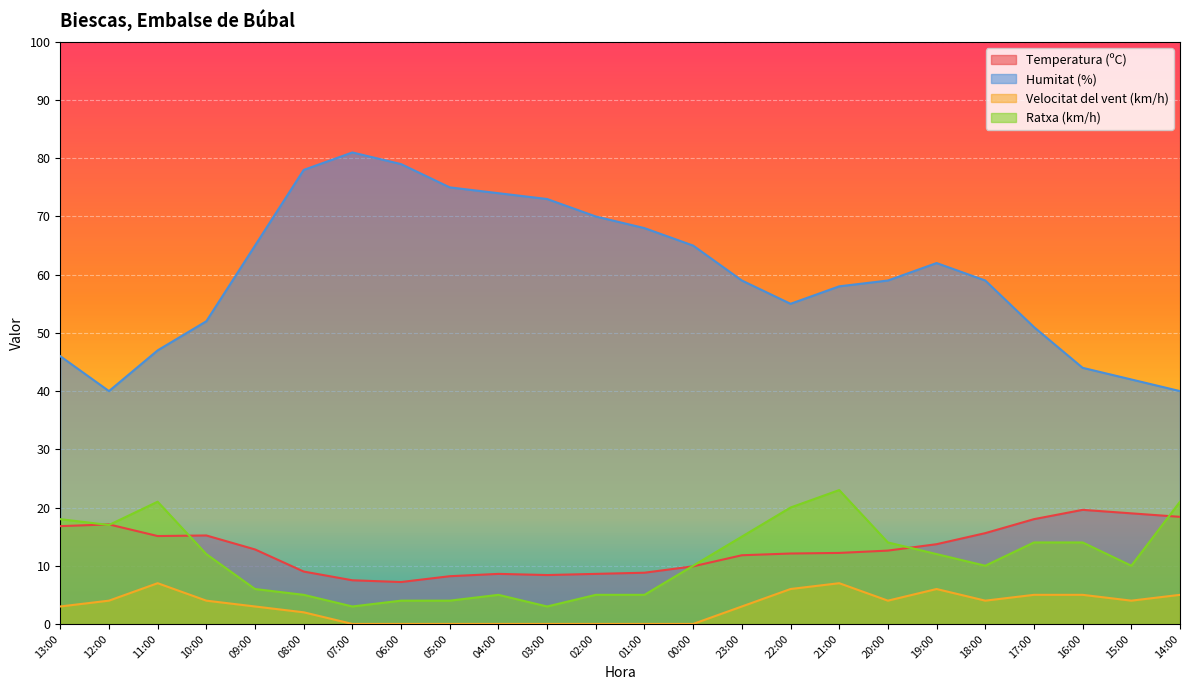

Read the Ratxa (km/h) value at 18:00.

10.0